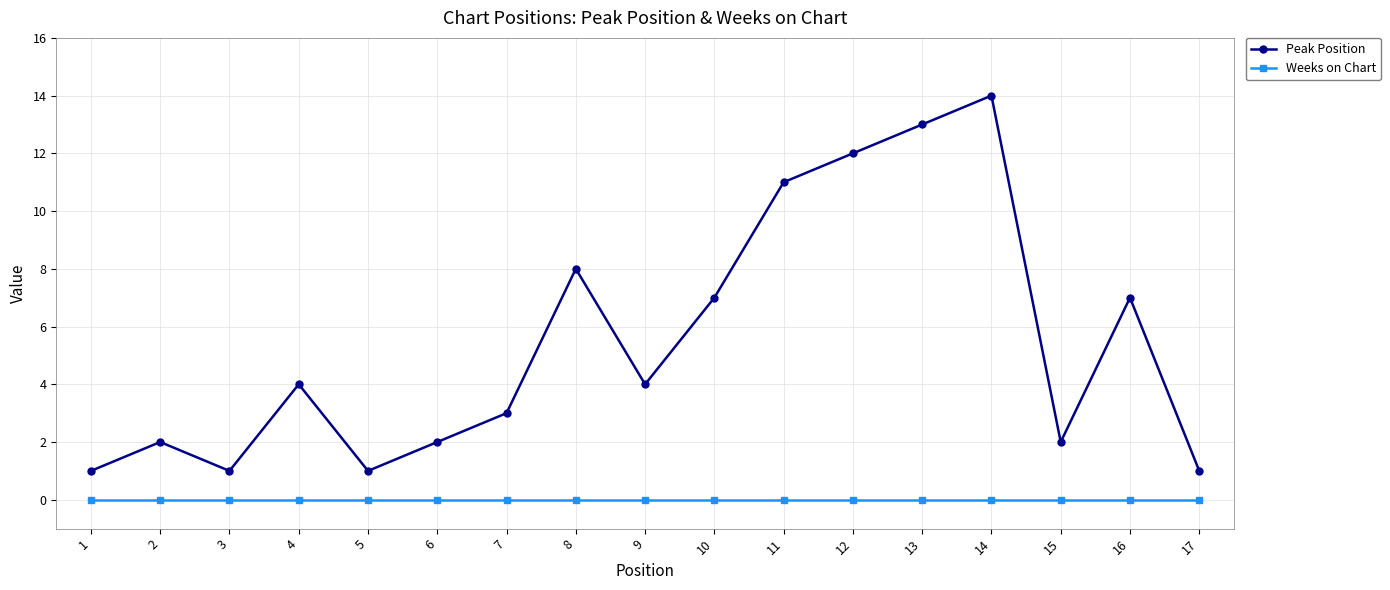

Reading left to right, extract all data points from this chart.

Peak Position: 1	2	1	4	1	2	3	8	4	7	11	12	13	14	2	7	1
Weeks on Chart: 0	0	0	0	0	0	0	0	0	0	0	0	0	0	0	0	0